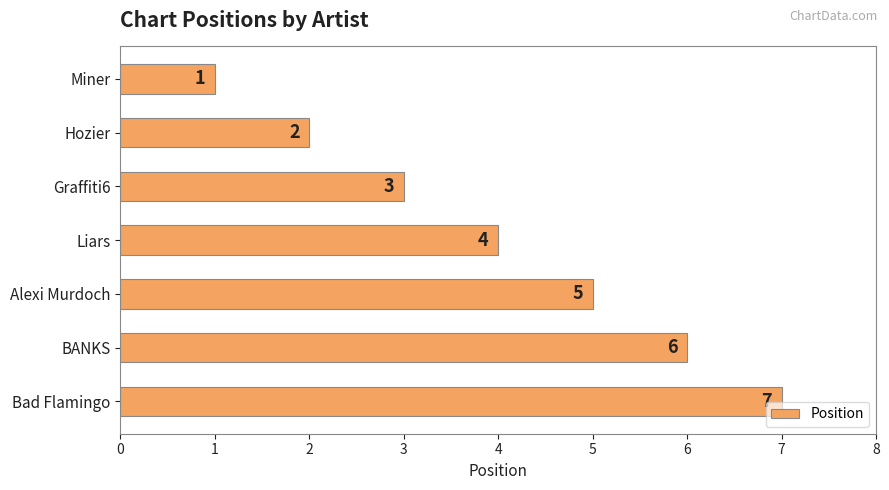

Rank the categories by value from highest to lowest.

Bad Flamingo, BANKS, Alexi Murdoch, Liars, Graffiti6, Hozier, Miner